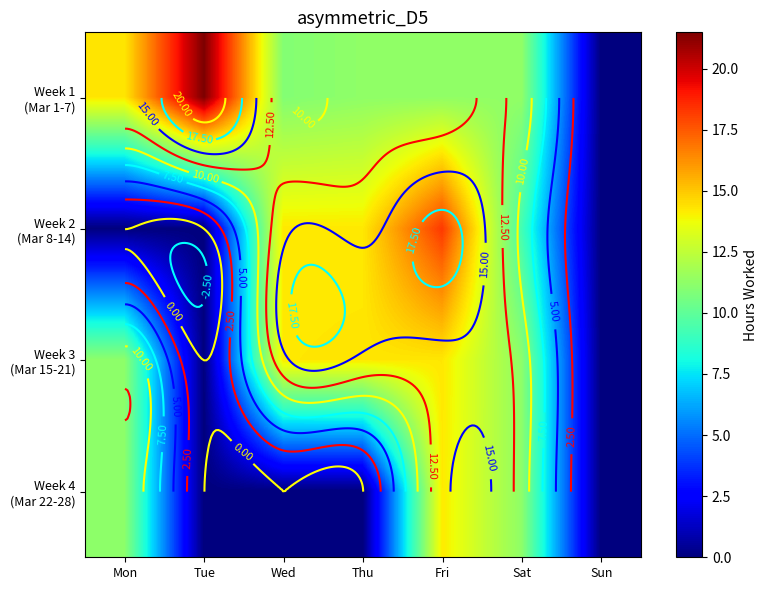

What is the highest value of the Week 2 (Mar 8-14) series?

18.2